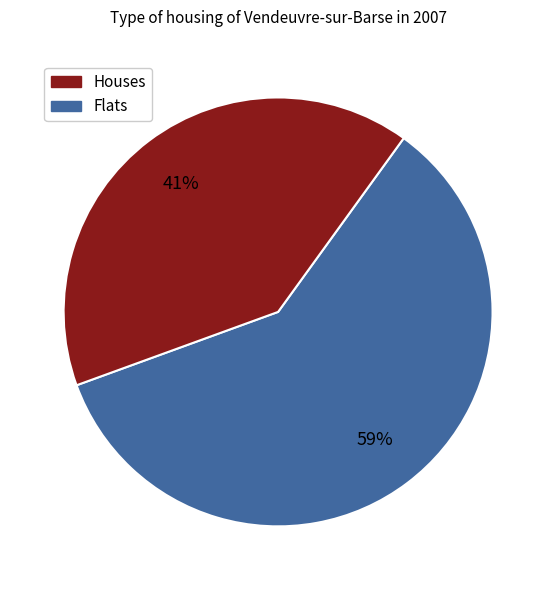

Is there a majority slice in this chart?

Yes